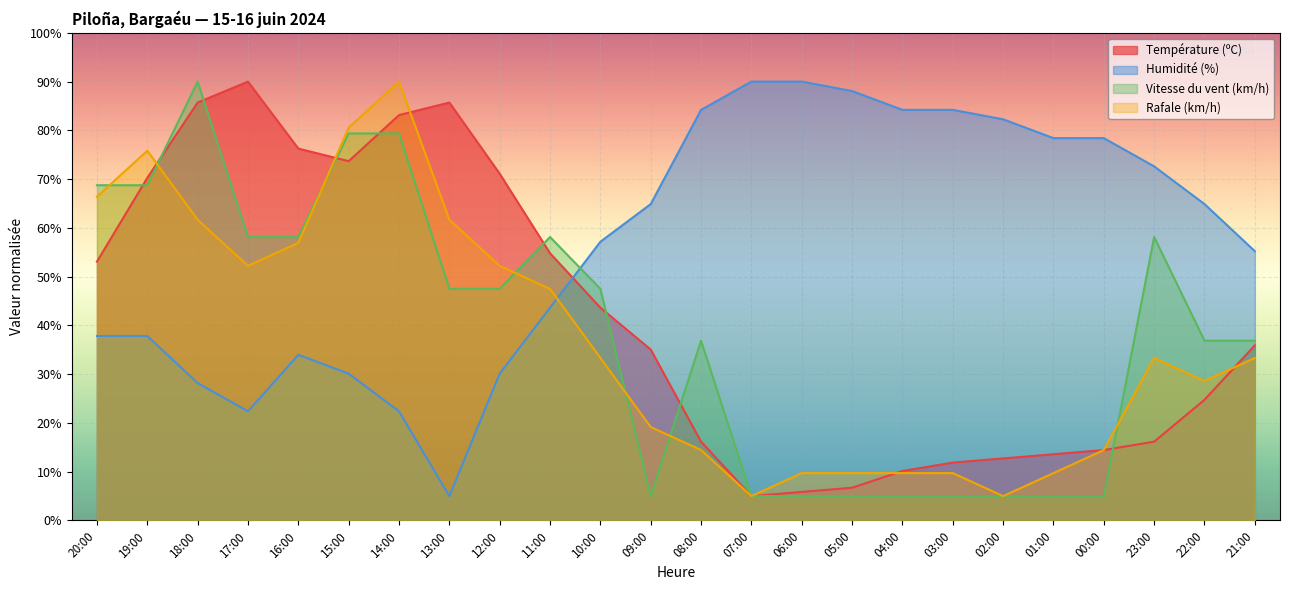

Which has a higher value, 17:00 or 15:00?

17:00